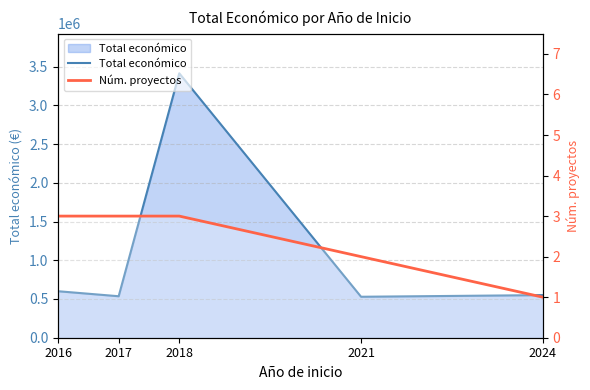

At which category is the sum across all series the highest?

2018